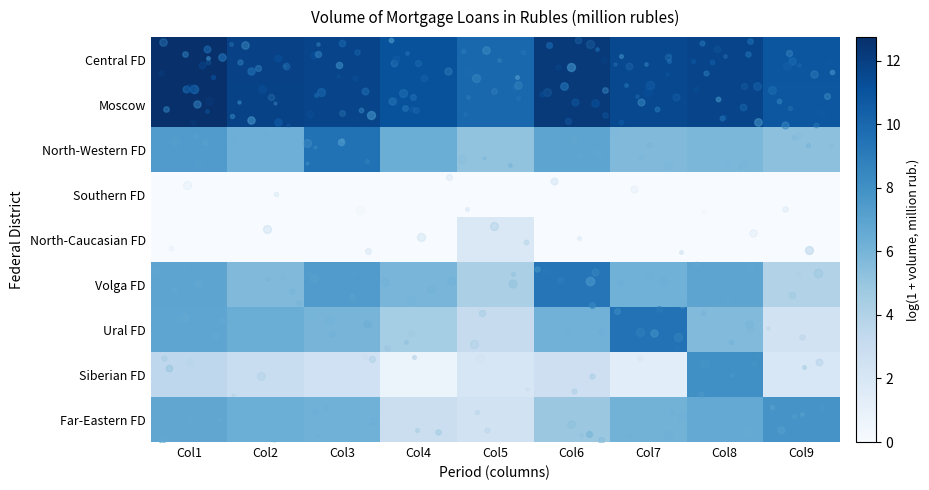

Reading right to left, extract all data points from this chart.

Central FD: Col9=10.9	Col8=11.7	Col7=11.5	Col6=12.2	Col5=10.0	Col4=11.1	Col3=11.7	Col2=11.8	Col1=12.7
Moscow: Col9=10.8	Col8=11.7	Col7=11.5	Col6=12.2	Col5=10.0	Col4=11.1	Col3=11.7	Col2=11.8	Col1=12.7
North-Western FD: Col9=5.3	Col8=5.8	Col7=5.7	Col6=6.9	Col5=5.1	Col4=6.4	Col3=9.5	Col2=6.3	Col1=7.4
Southern FD: Col9=0.0	Col8=0.0	Col7=0.0	Col6=0.0	Col5=0.0	Col4=0.0	Col3=0.0	Col2=0.0	Col1=0.0
North-Caucasian FD: Col9=0.0	Col8=0.0	Col7=0.0	Col6=0.0	Col5=1.8	Col4=0.0	Col3=0.0	Col2=0.0	Col1=0.0
Volga FD: Col9=4.0	Col8=6.9	Col7=6.2	Col6=9.3	Col5=4.2	Col4=5.9	Col3=7.4	Col2=5.7	Col1=6.9
Ural FD: Col9=2.4	Col8=5.6	Col7=9.5	Col6=6.1	Col5=3.1	Col4=4.5	Col3=6.0	Col2=6.4	Col1=6.8
Siberian FD: Col9=1.9	Col8=8.0	Col7=1.4	Col6=2.7	Col5=2.1	Col4=0.7	Col3=2.6	Col2=2.9	Col1=3.5
Far-Eastern FD: Col9=7.8	Col8=6.6	Col7=6.1	Col6=4.9	Col5=2.5	Col4=2.8	Col3=6.2	Col2=6.3	Col1=6.8